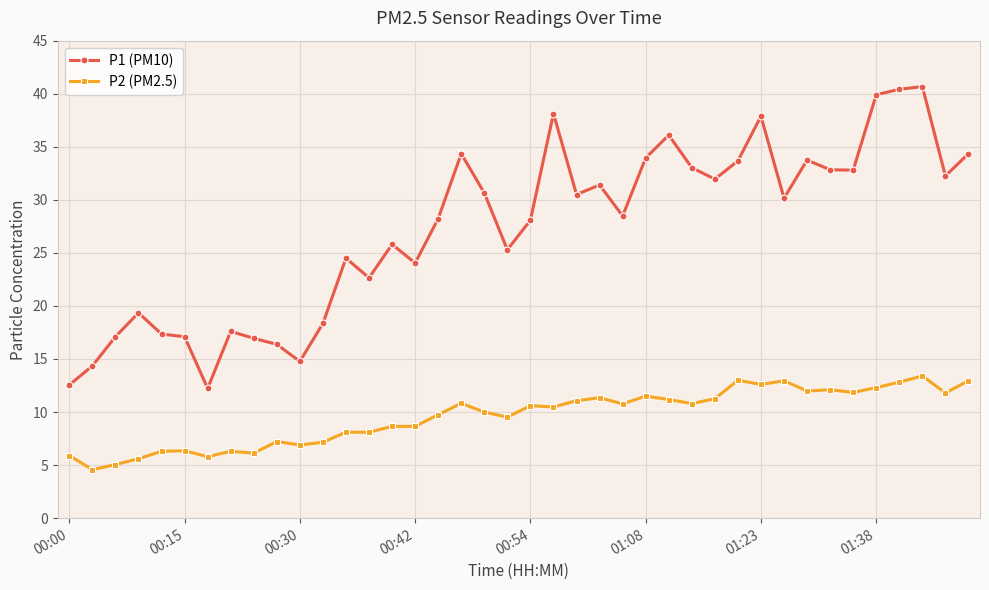

True or false: P2 (PM2.5) has more than 2 points higher than both neighbors.

True